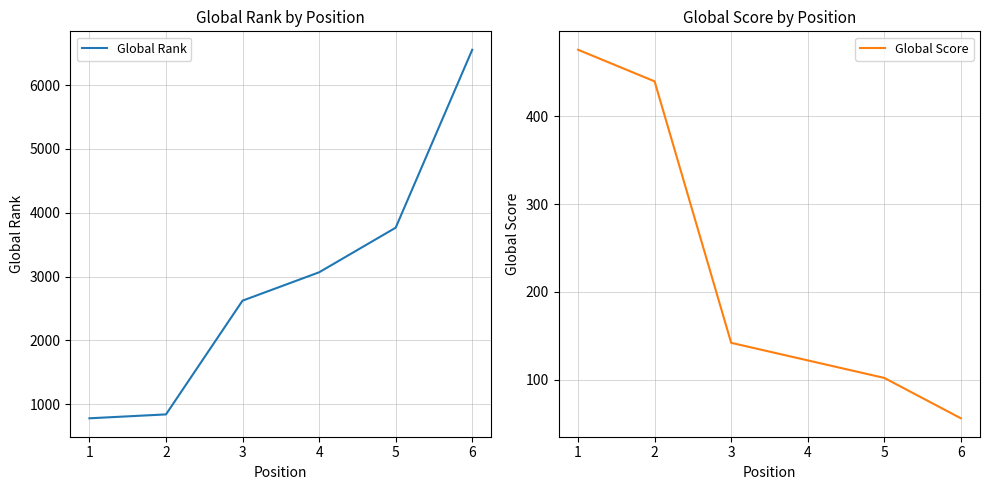

Which category has the highest value in the Global Rank series?

6